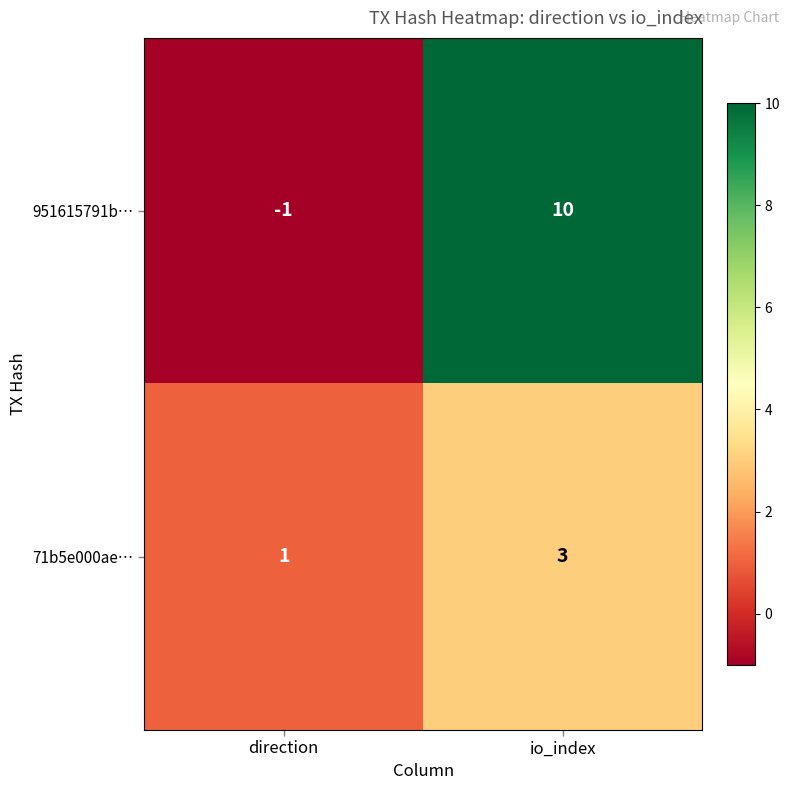

Read the 71b5e000ae… value at io_index.

3